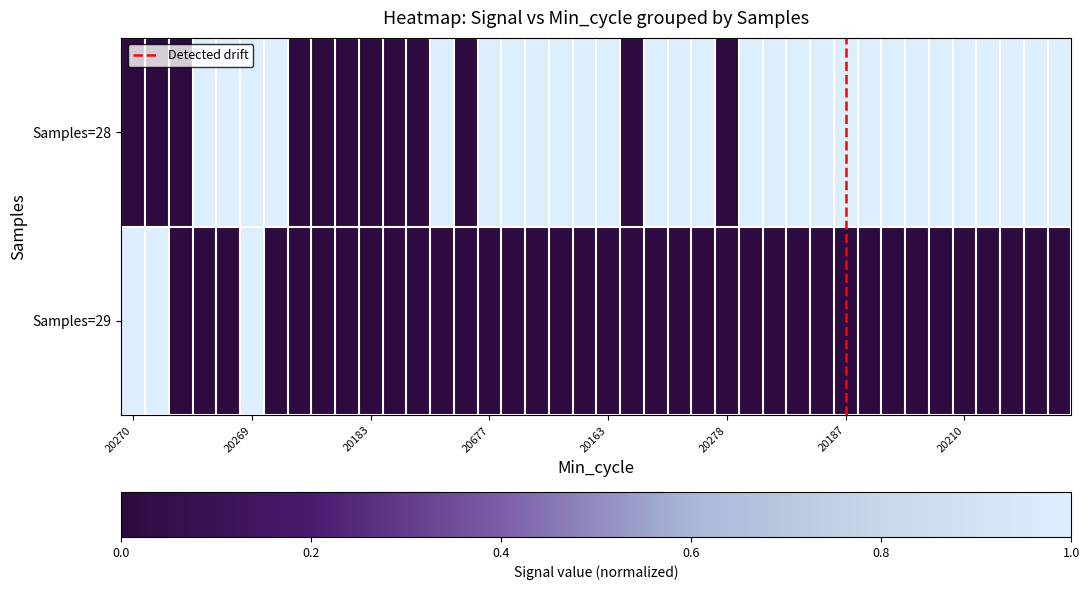

Reading left to right, transcribe all the data shown in this chart.

28: 0	0	0	1	1	1	1	0	0	0	0	0	0	1	0	1	1	1	1	1	1	0	1	1	1	0	1	1	1	1	1	1	1	1	1	1	1	1	1	1
29: 1	1	0	0	0	1	0	0	0	0	0	0	0	0	0	0	0	0	0	0	0	0	0	0	0	0	0	0	0	0	0	0	0	0	0	0	0	0	0	0